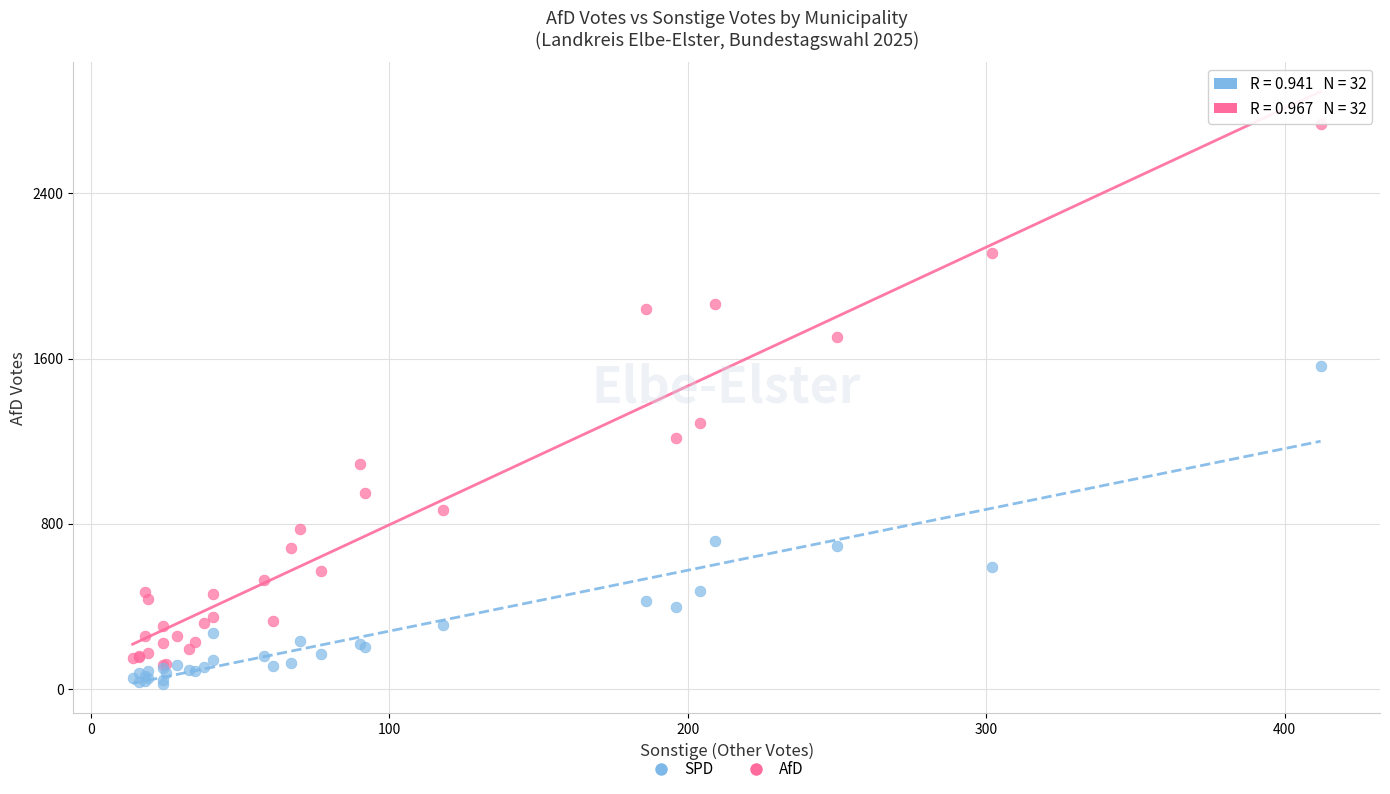

What are all the series names shown in the legend?

SPD, AfD